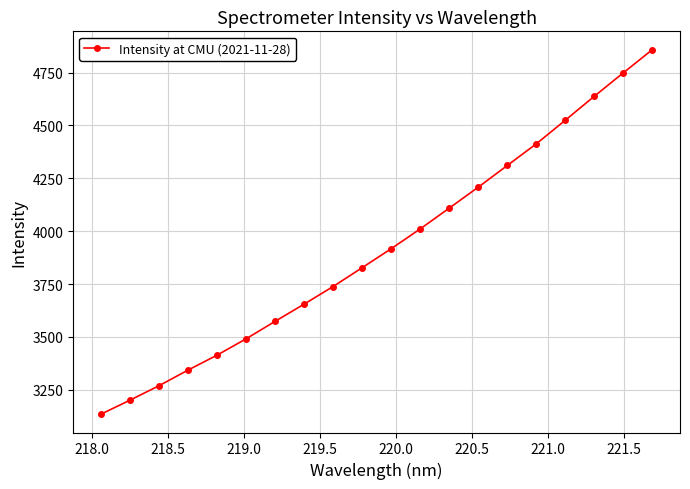

What is the minimum value shown in the chart?

3134.8